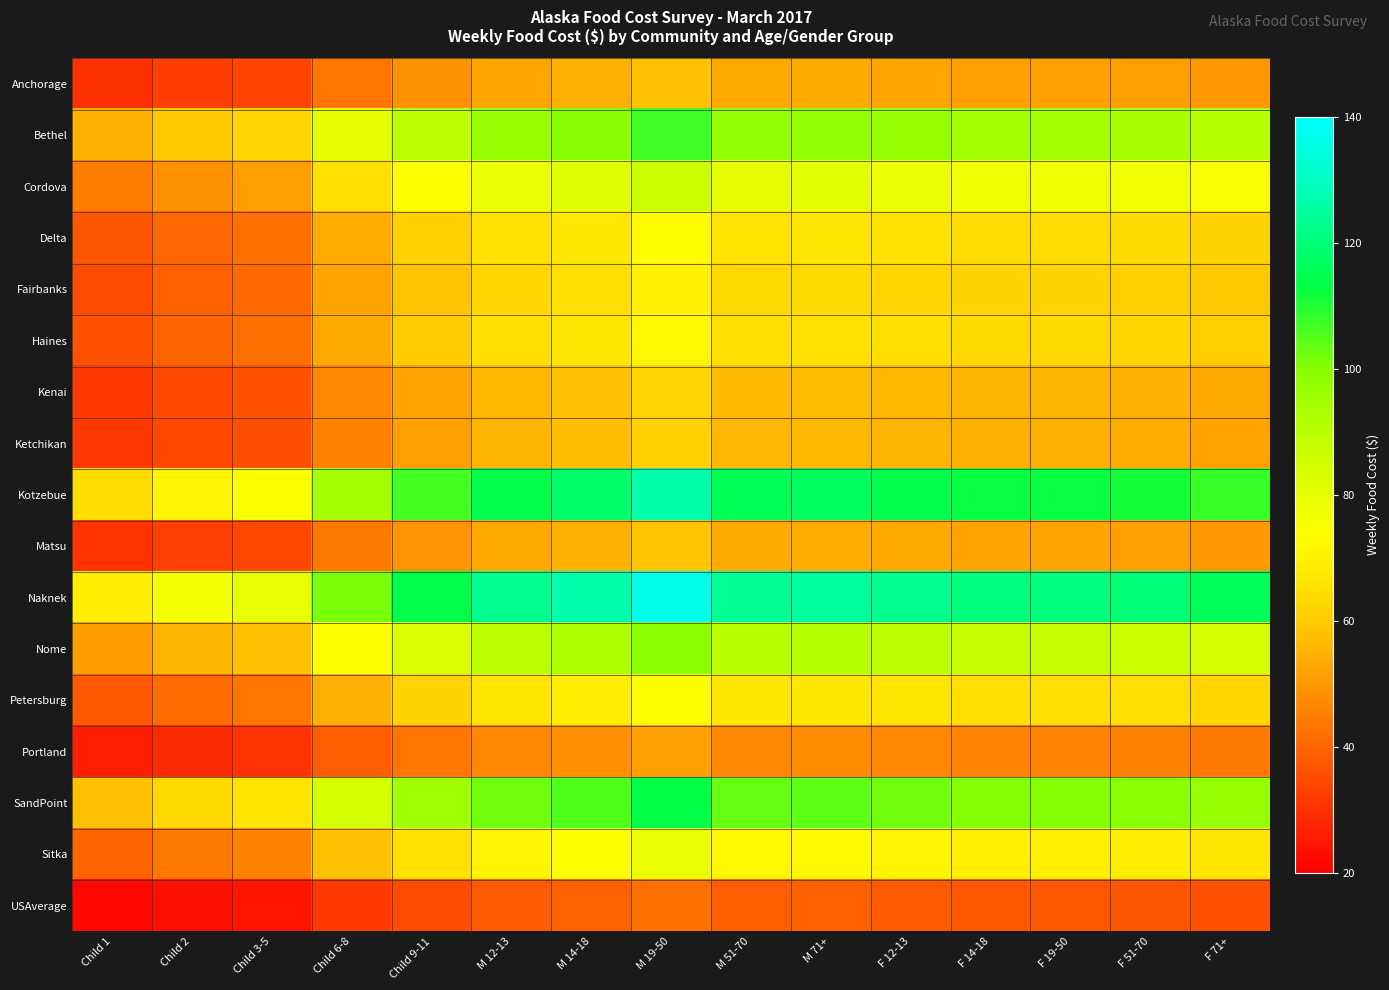

At how many categories does at least one series exceed 49?

15